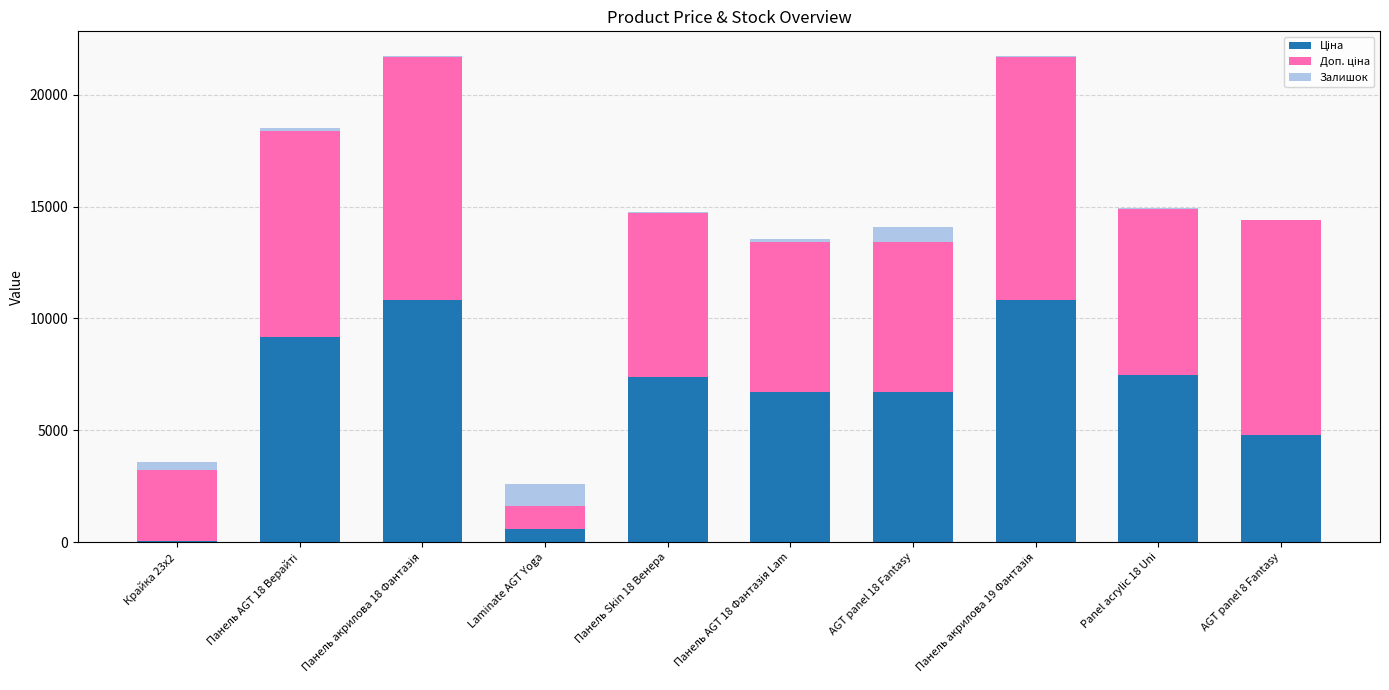

What is the total value across all series at AGT panel 18 Fantasy?

14082.4